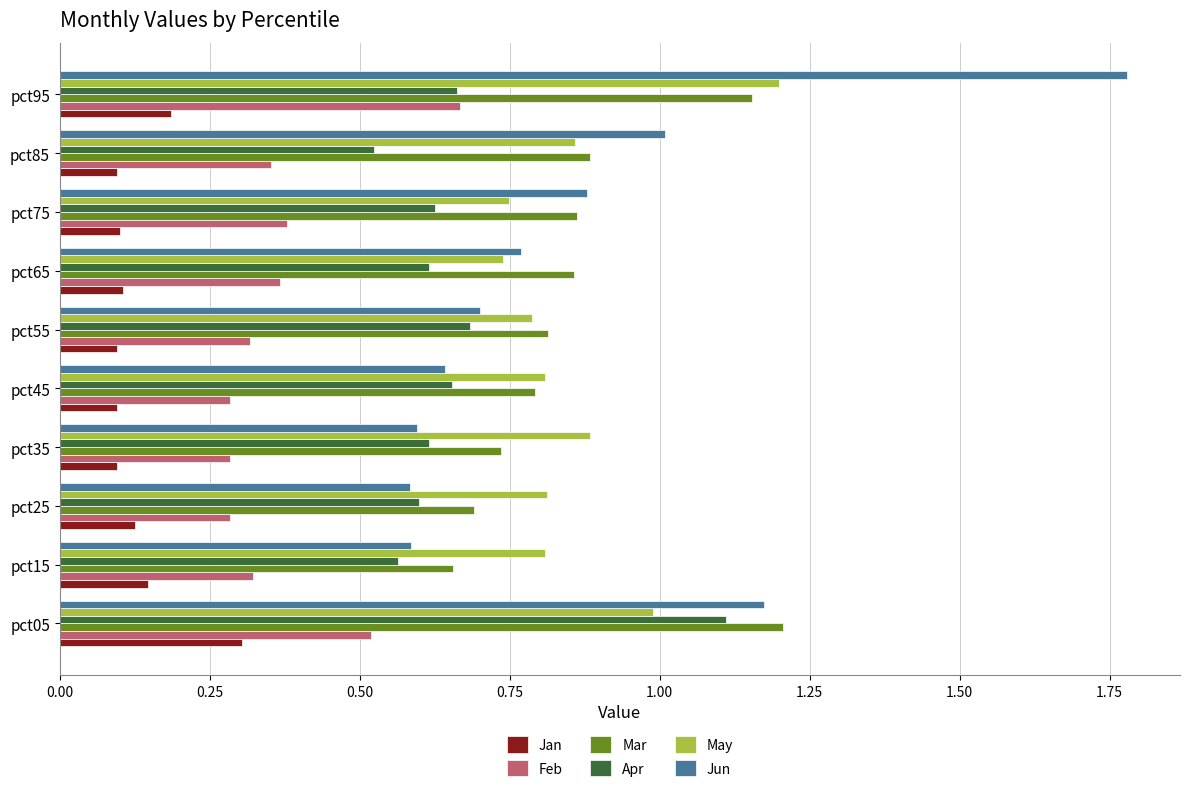

Is it true that Mar equals 0.7 at pct15?

True